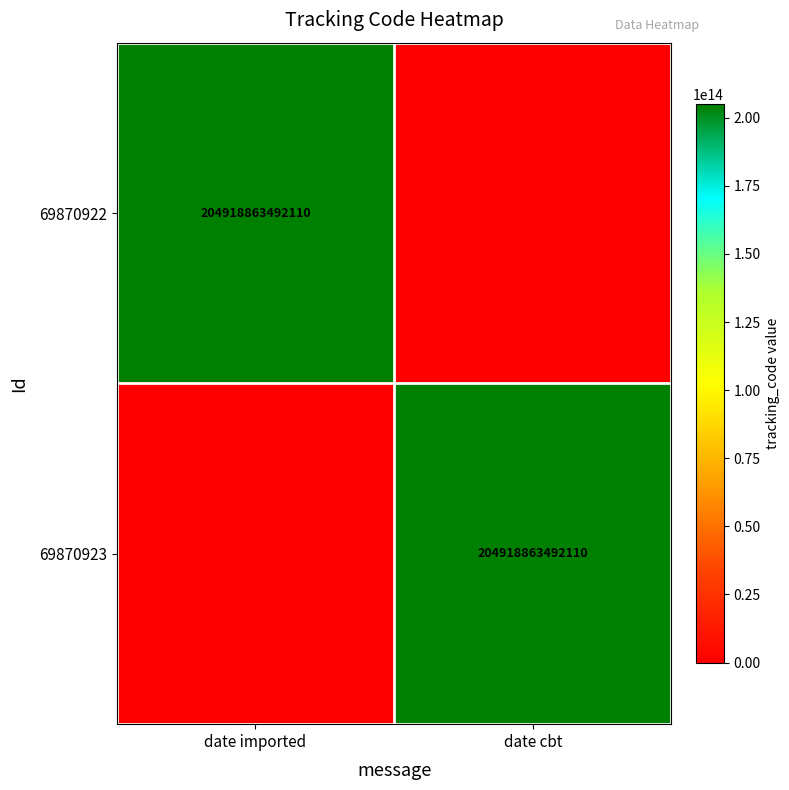

True or false: 69870923 has a value of 204918863492110 at date cbt.

True